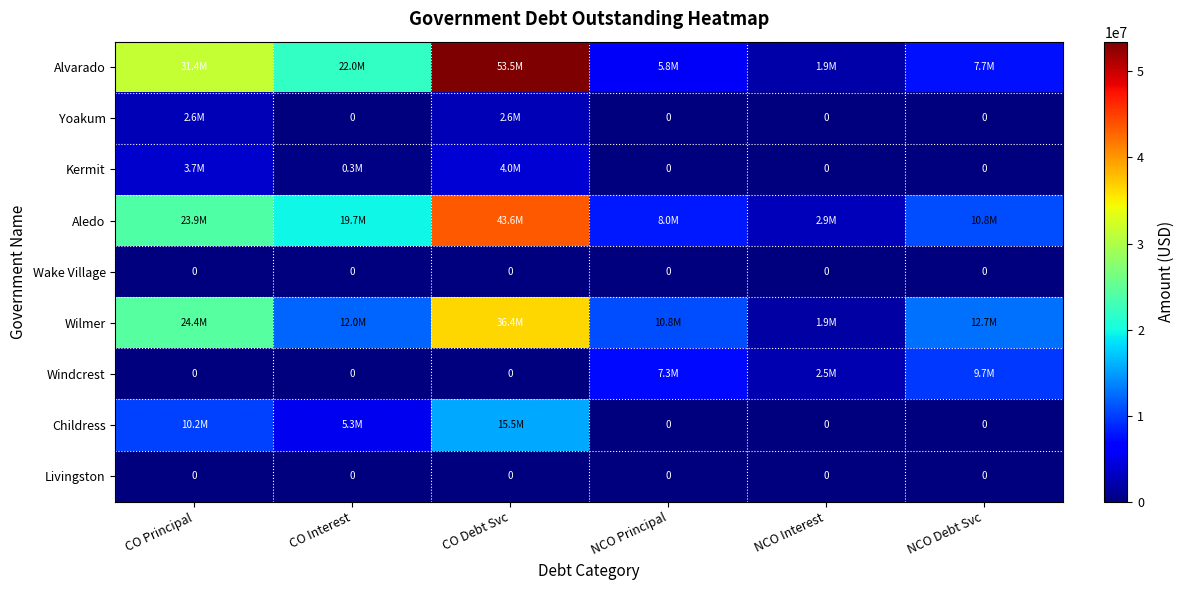

Between CO Interest and CO Debt Svc, which is larger?

CO Debt Svc